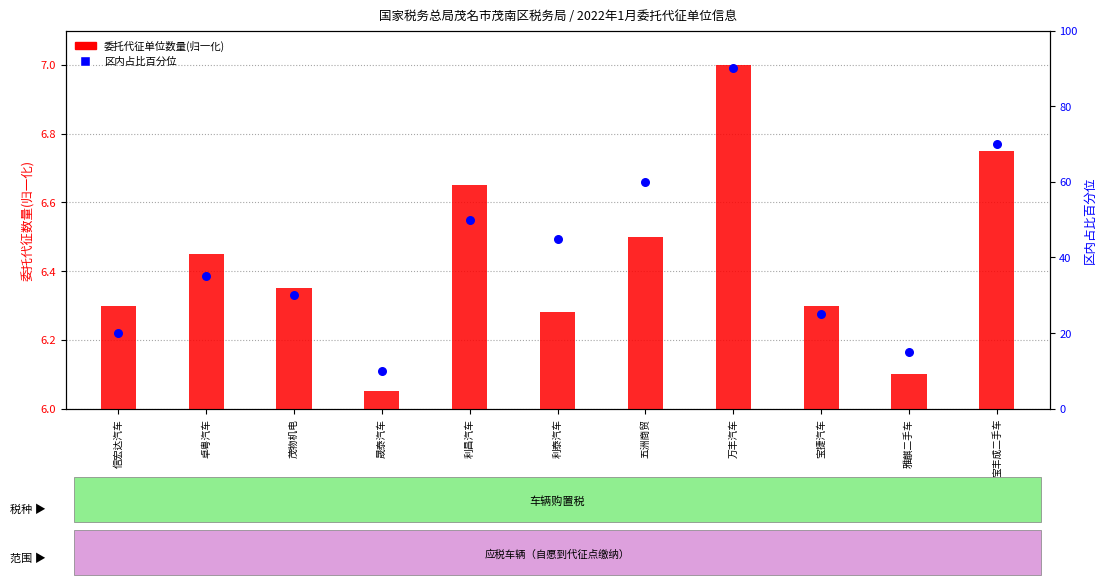

Which series contains the lowest Y value?

委托代征单位数量(归一化)